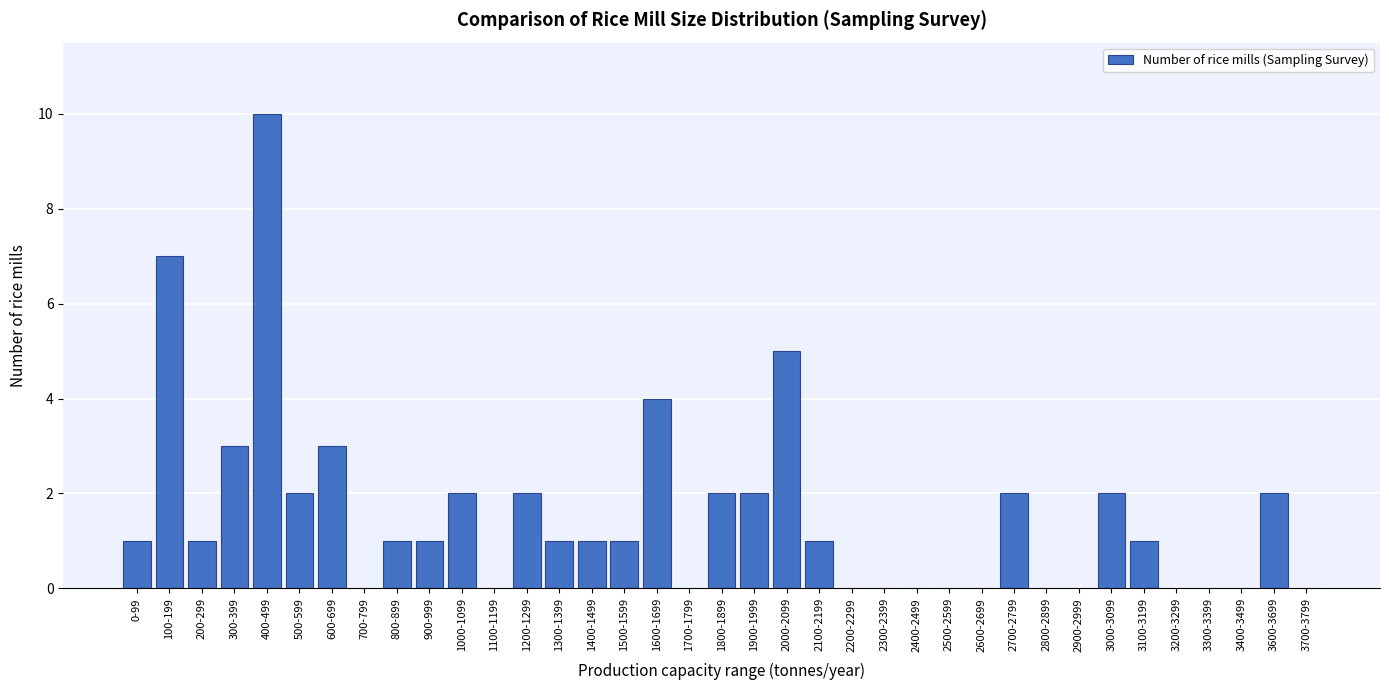

What is the change in value from 100-199 to 1700-1799?

-7